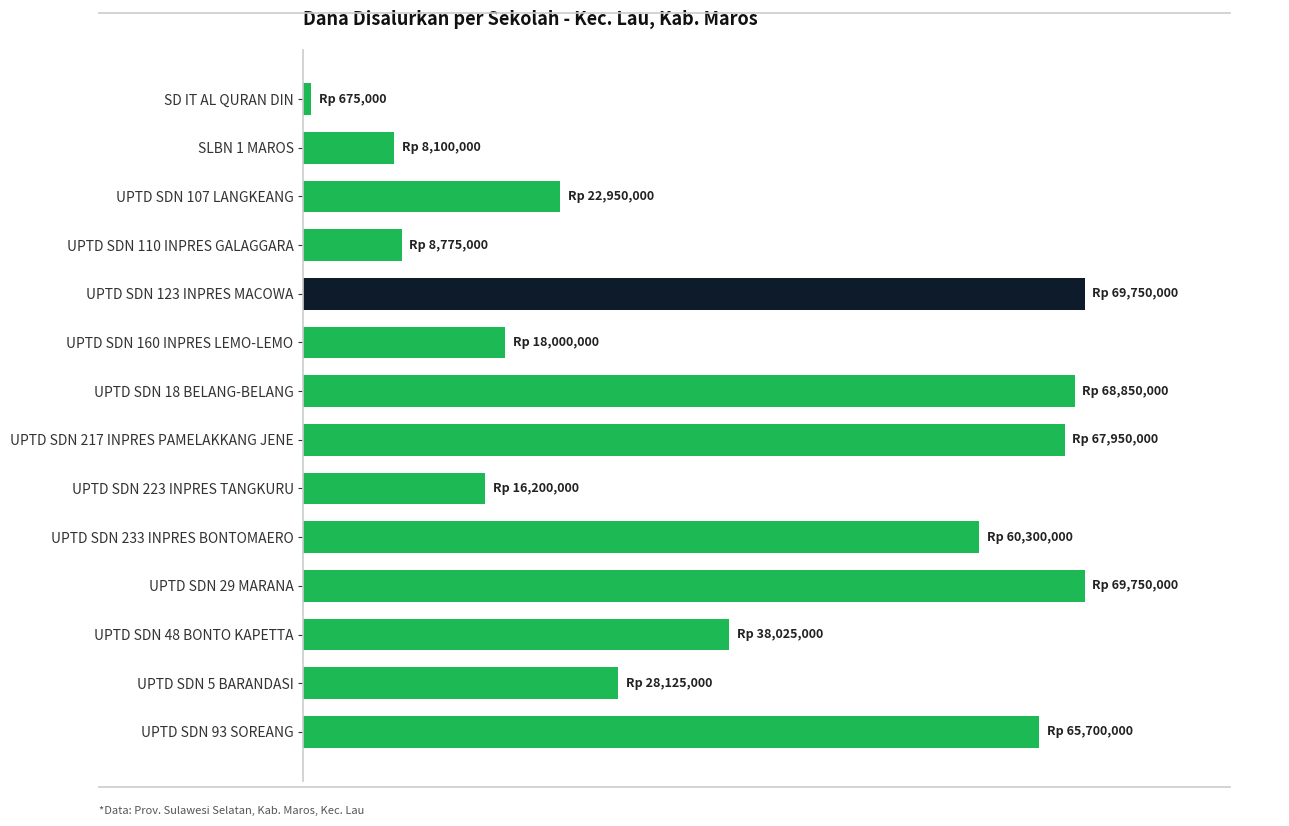

What is the average value?

38796429